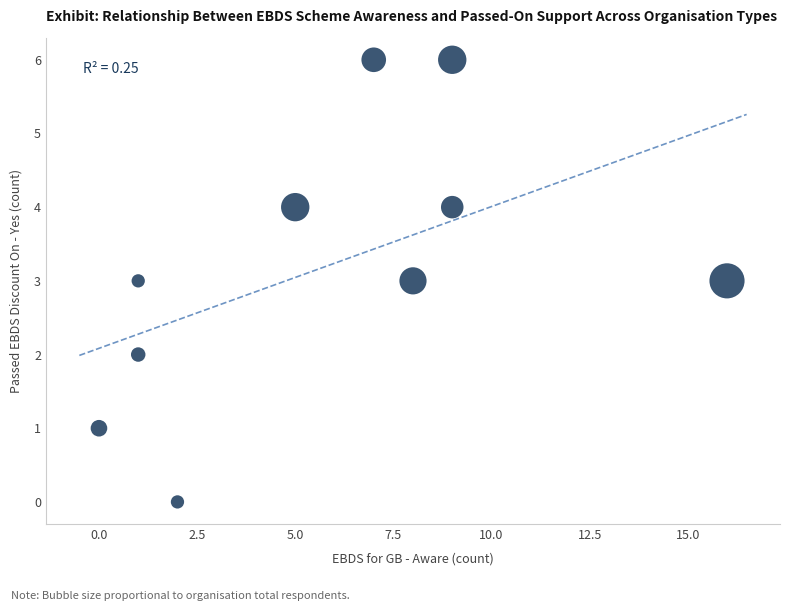

What is the average Y value?

3